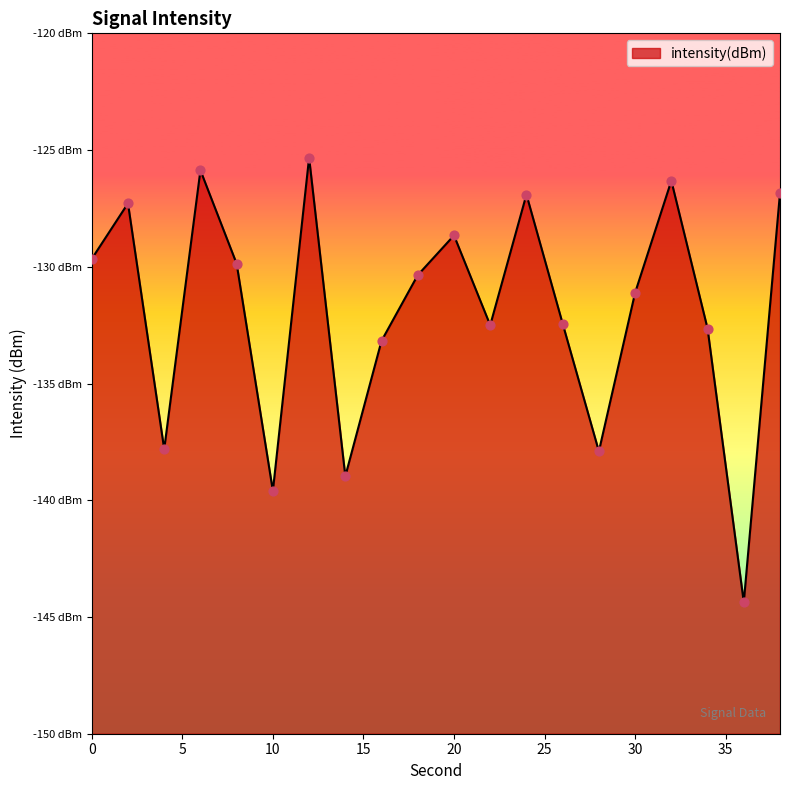

What is the change in value from 24 to 30?

-4.2